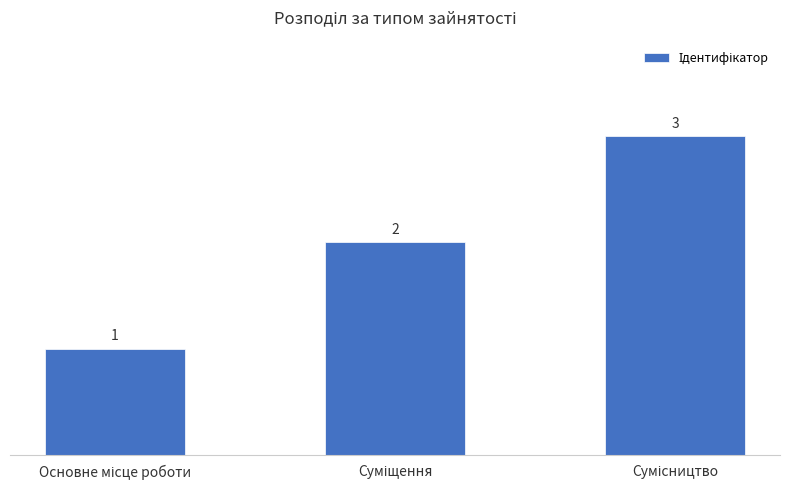

How many values are between 1 and 3?

3